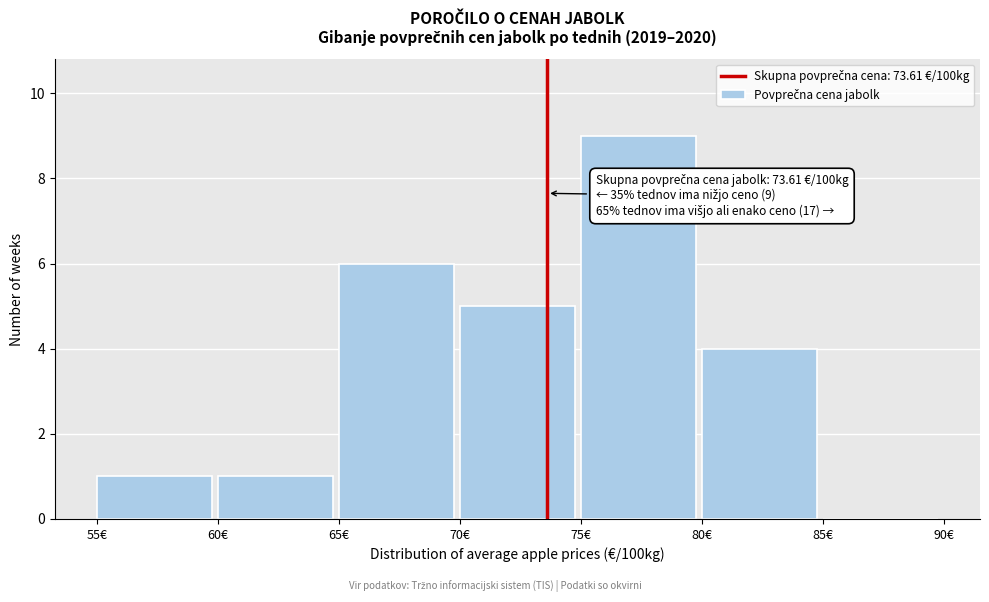

Which range on the x-axis has the tallest bar?

75 to 80